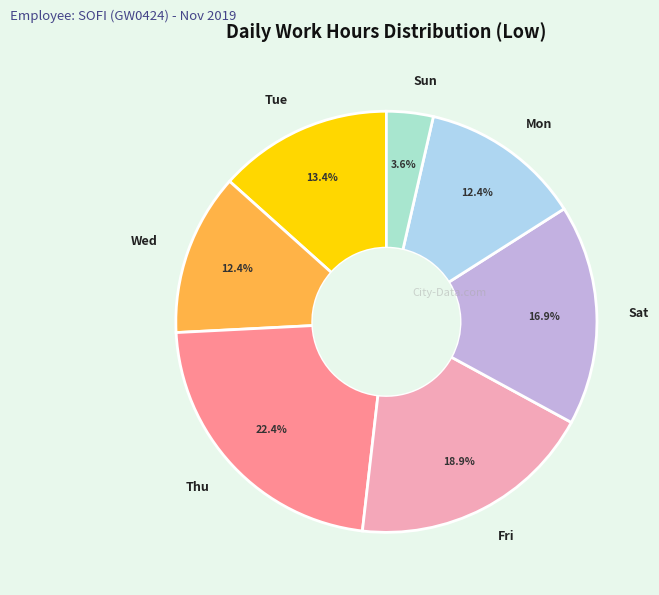

Combined, what portion of the pie is Tue and Fri?

32.3%